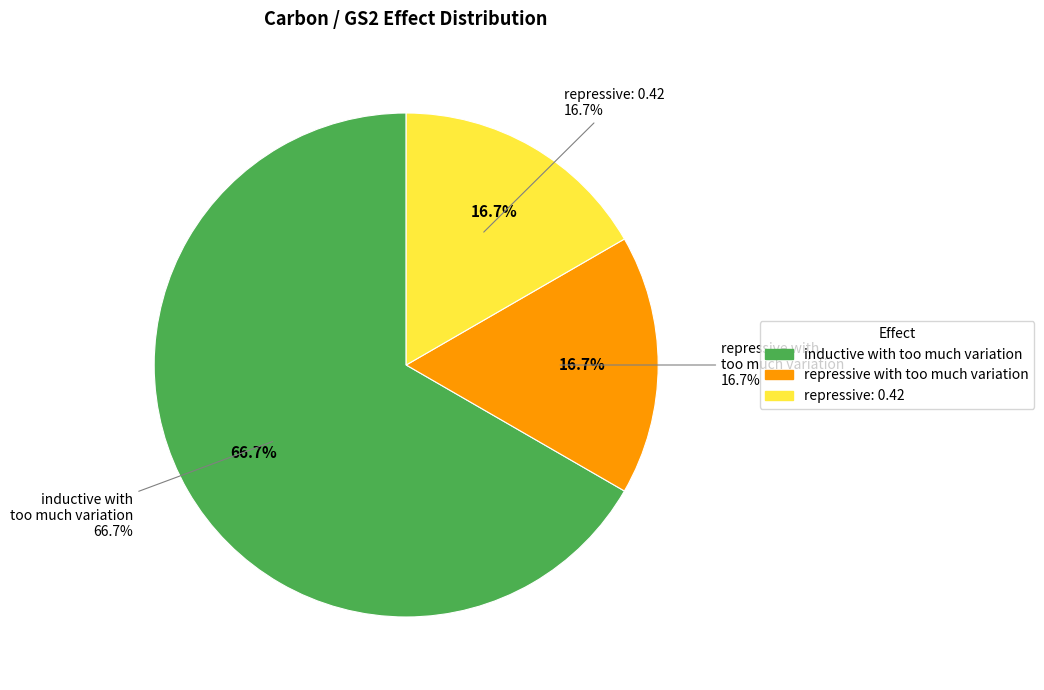

Rank the categories by value from lowest to highest.

repressive with too much variation, repressive: 0.42, inductive with too much variation